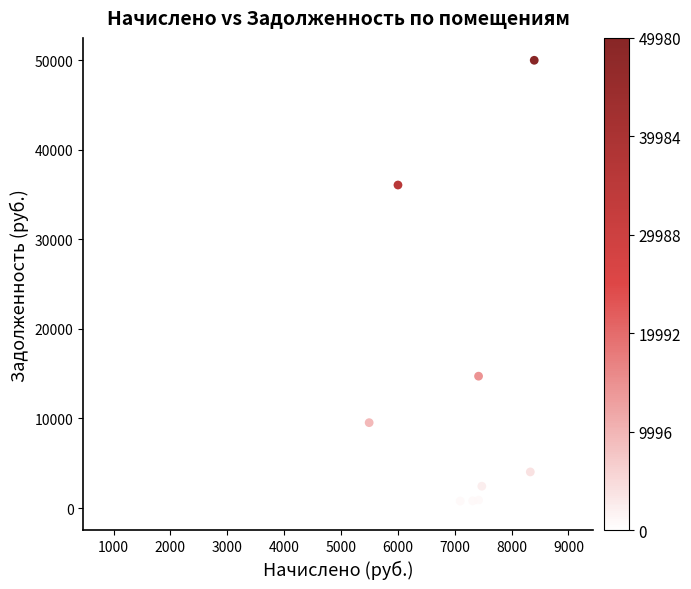

What Y value in the scatter plot is closest to 24990?

14722.5